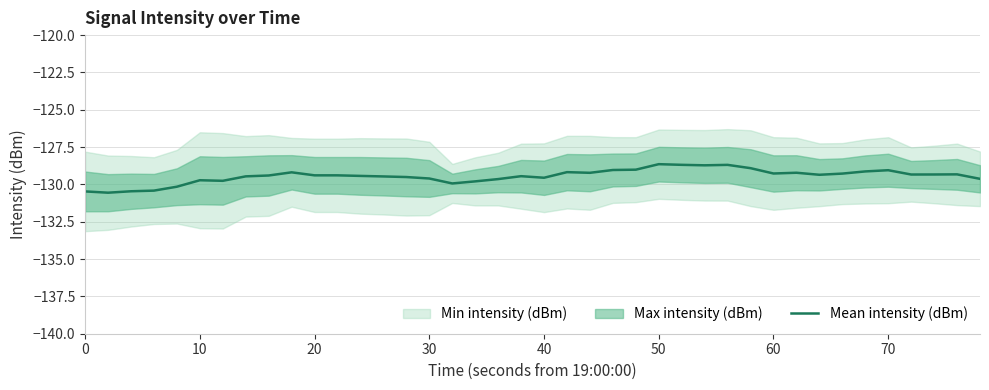

How many lines are shown in the chart?

1